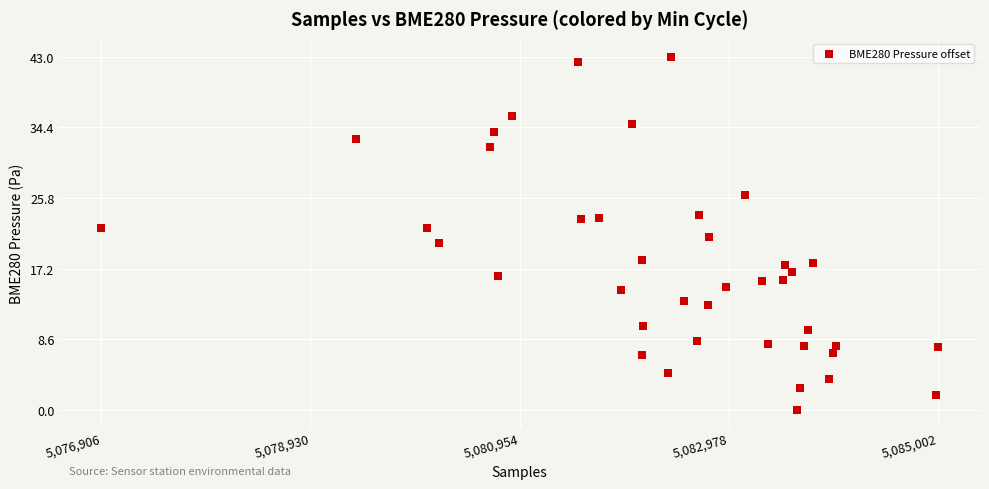

What is the range of Y values (max minus min)?

43.0